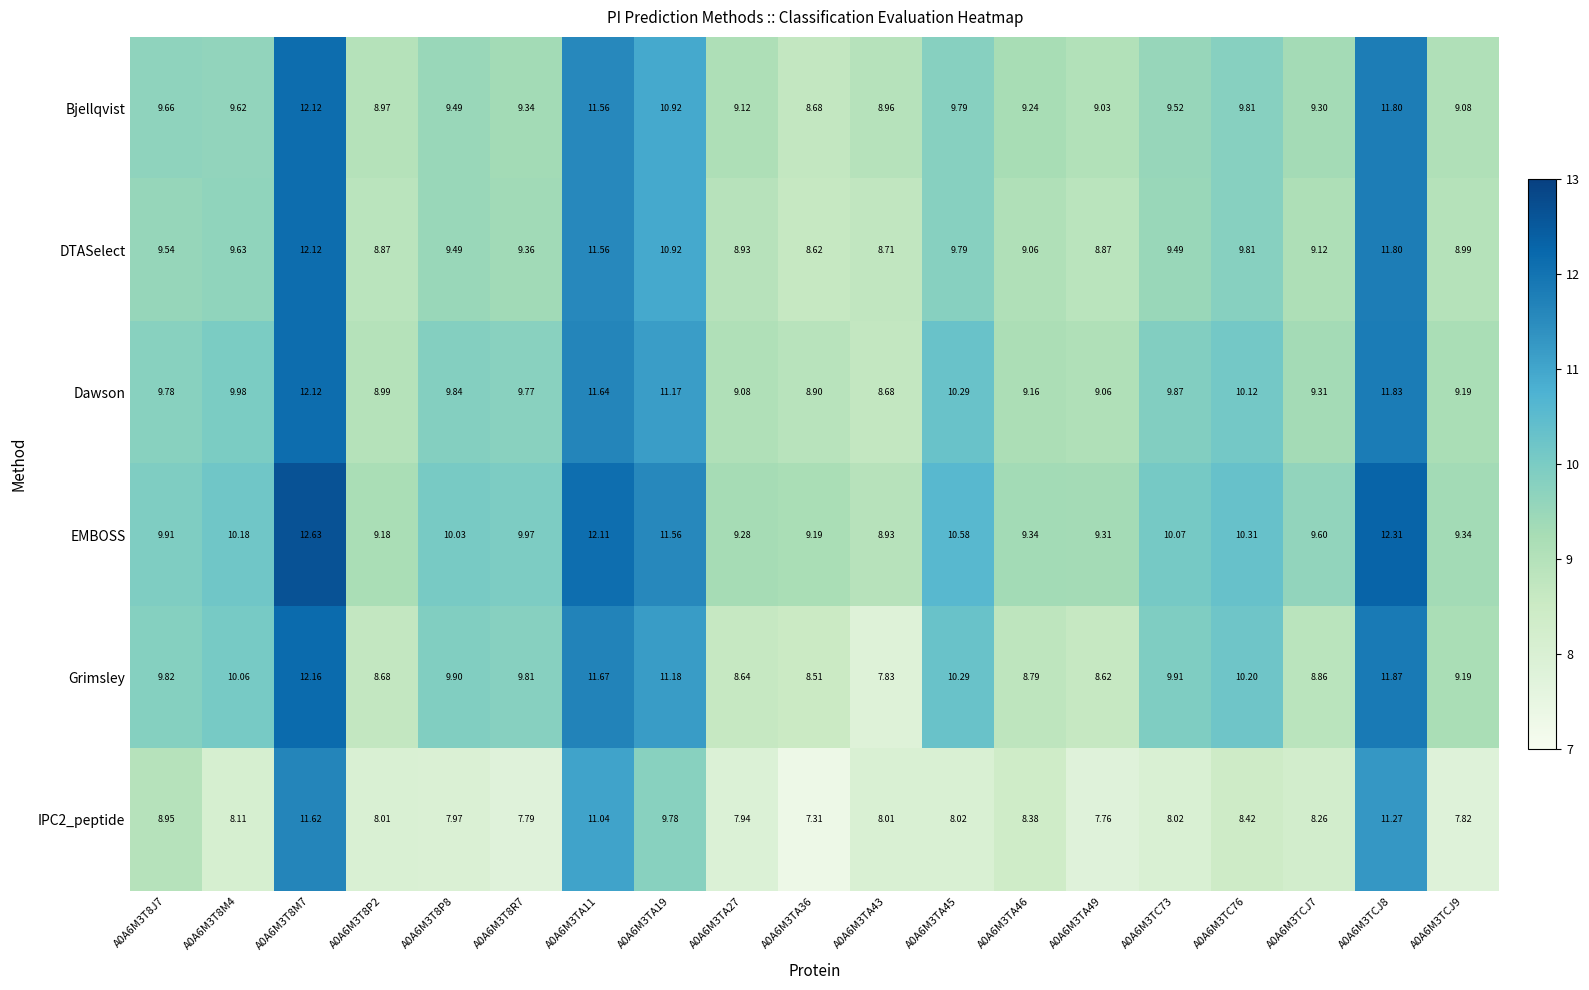

Which series has the widest spread of values?

Grimsley